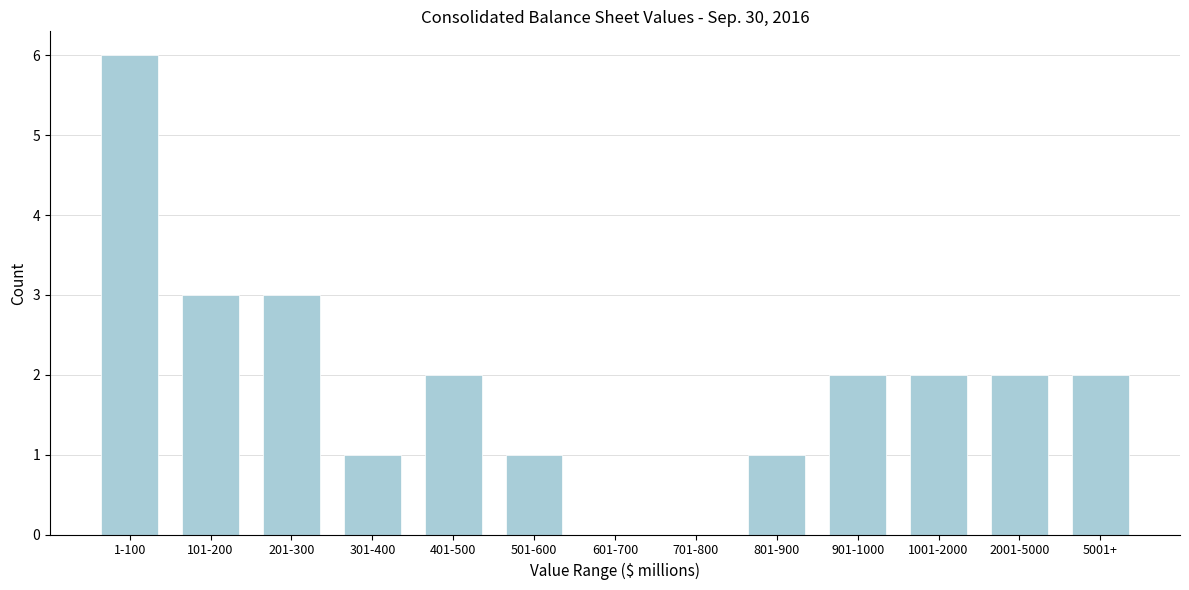

Reading left to right, list all the values displayed in this chart.

1-100=6	101-200=3	201-300=3	301-400=1	401-500=2	501-600=1	601-700=0	701-800=0	801-900=1	901-1000=2	1001-2000=2	2001-5000=2	5001+=2